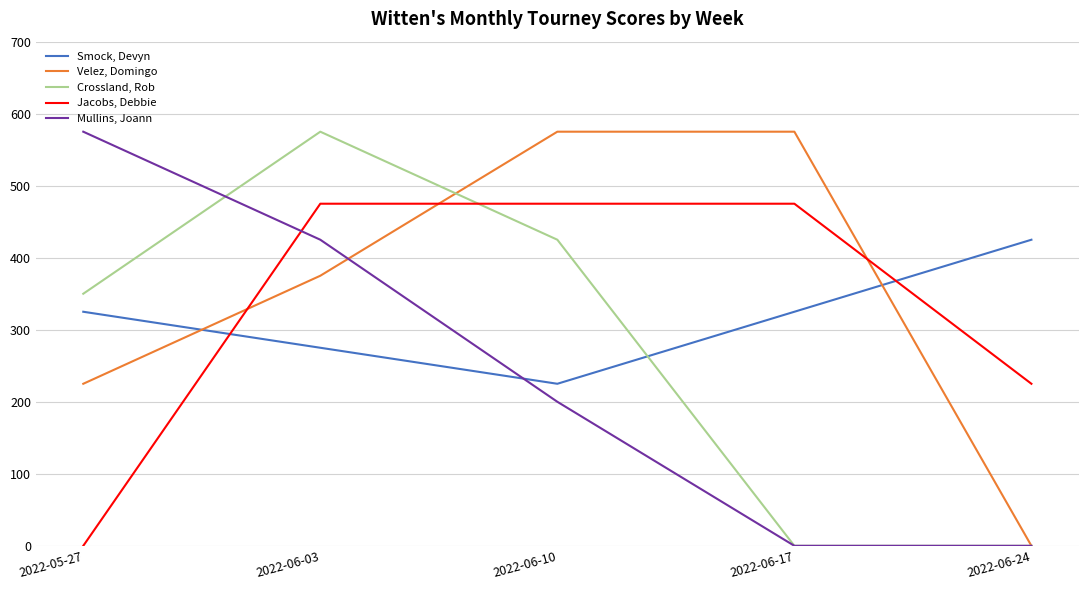

What is the maximum value for Mullins, Joann?

575